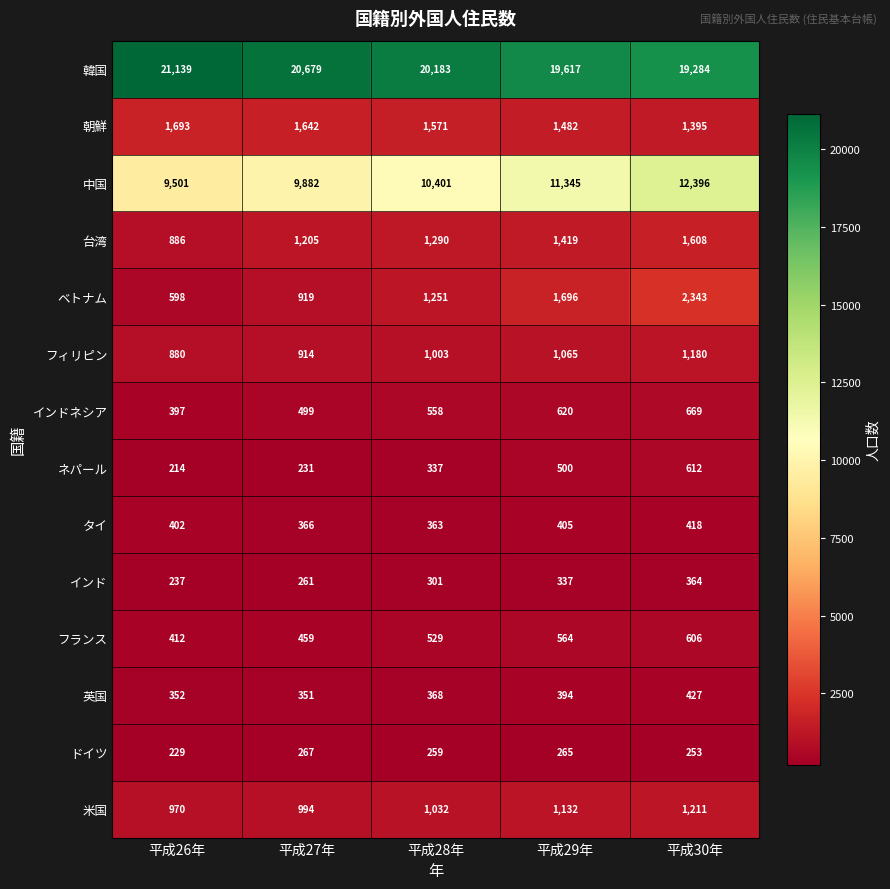

Between 平成29年 and 平成30年, which series saw the biggest shift?

中国